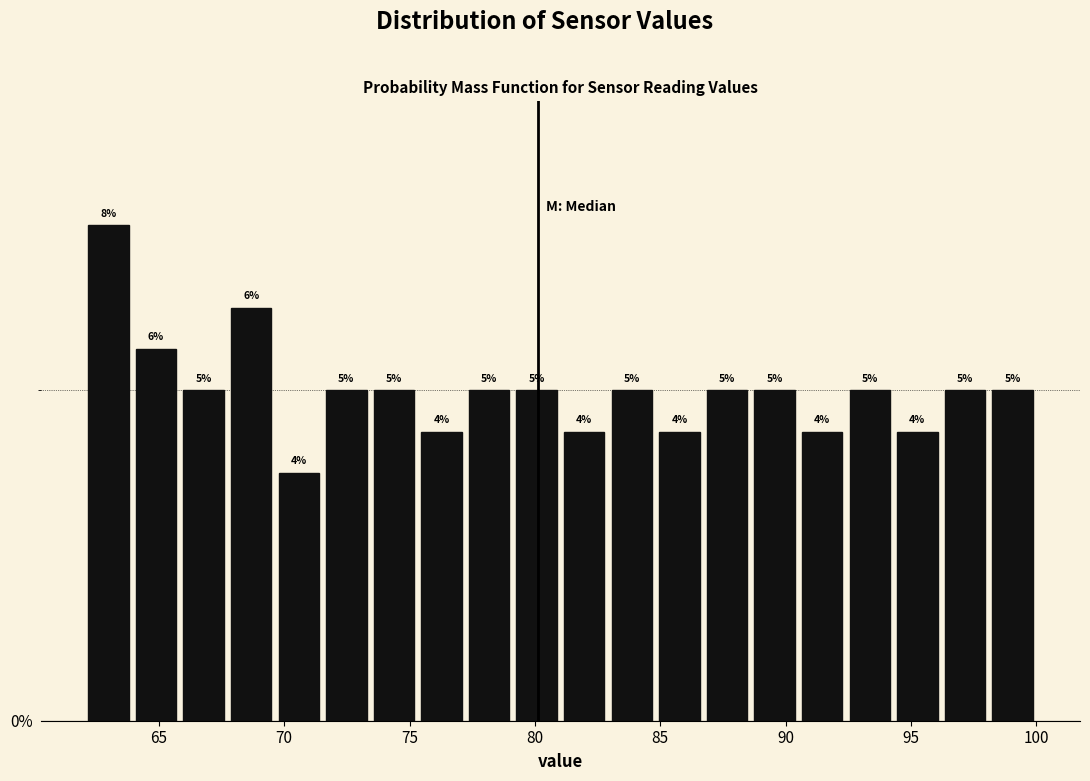

Read against the x-axis, roughly where is the centre of the tallest bar?

63.0